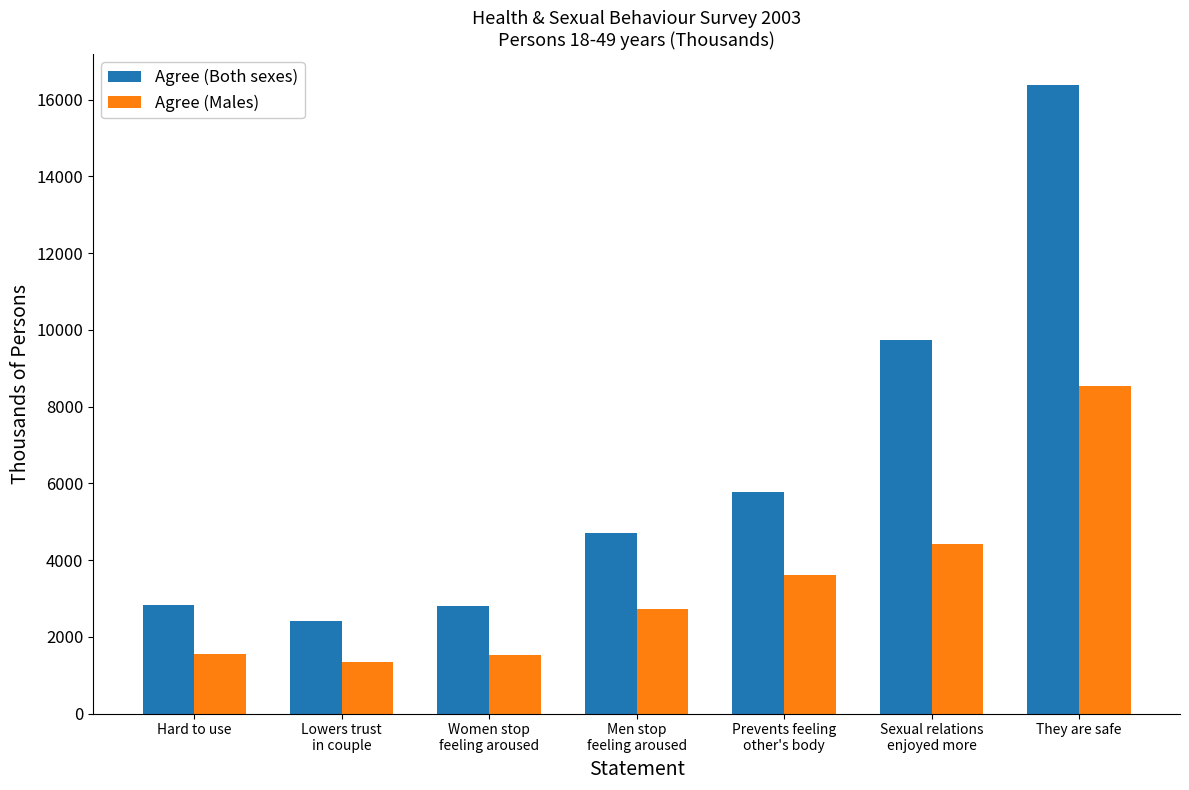

What is the spread (max minus min) of values at Hard to use?

1265.4